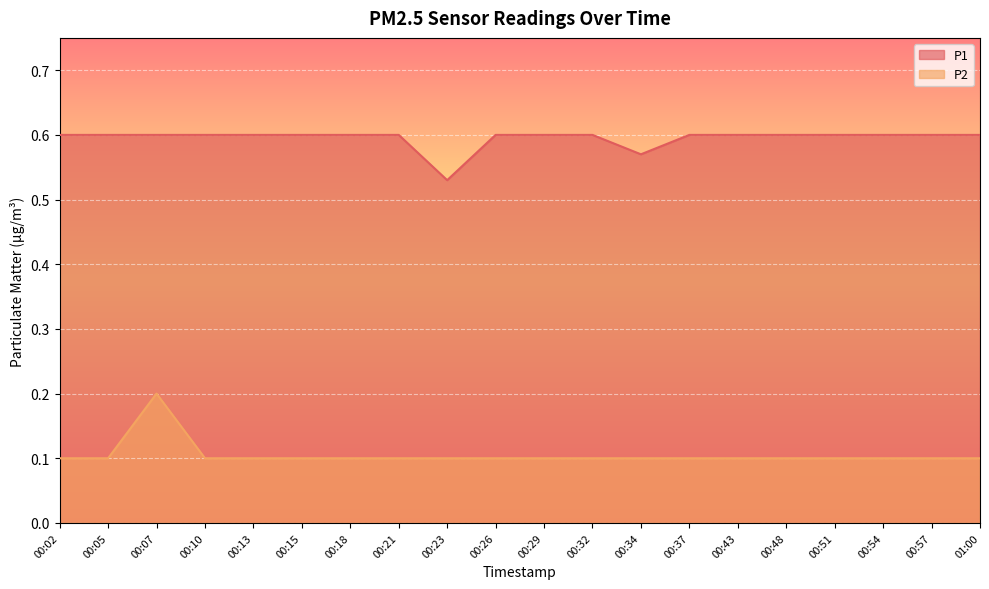

What is the difference between the highest and lowest values at 00:07?

0.4